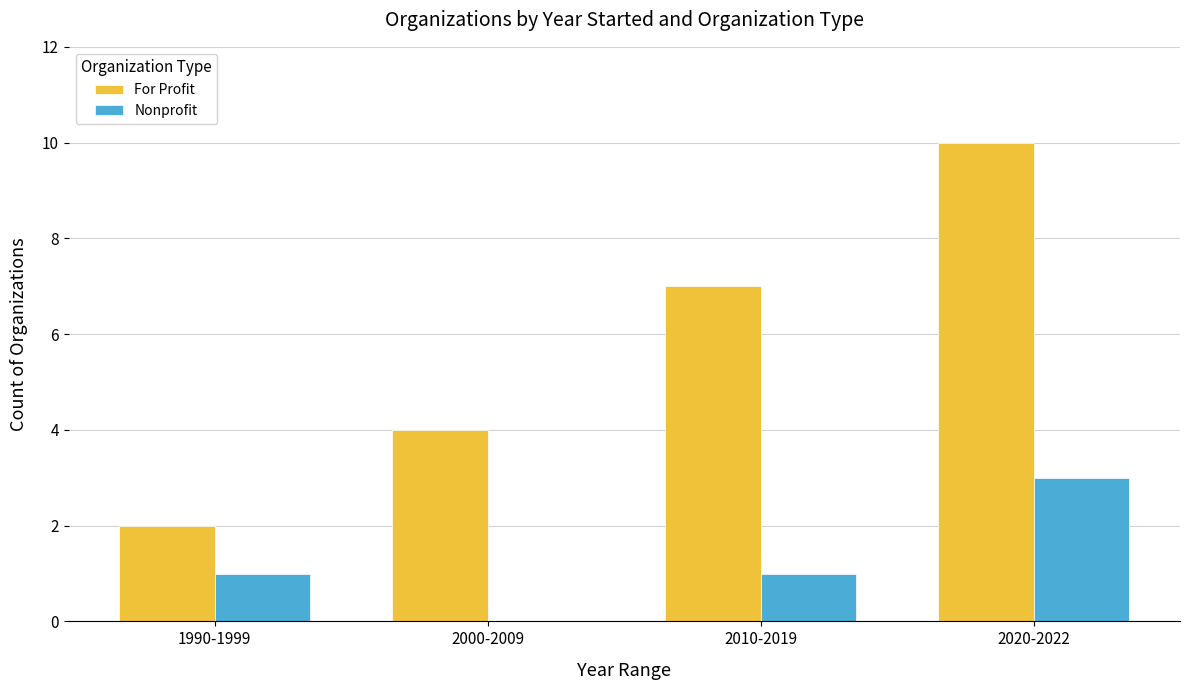

What is the approximate value of For Profit at 2000-2009?

4